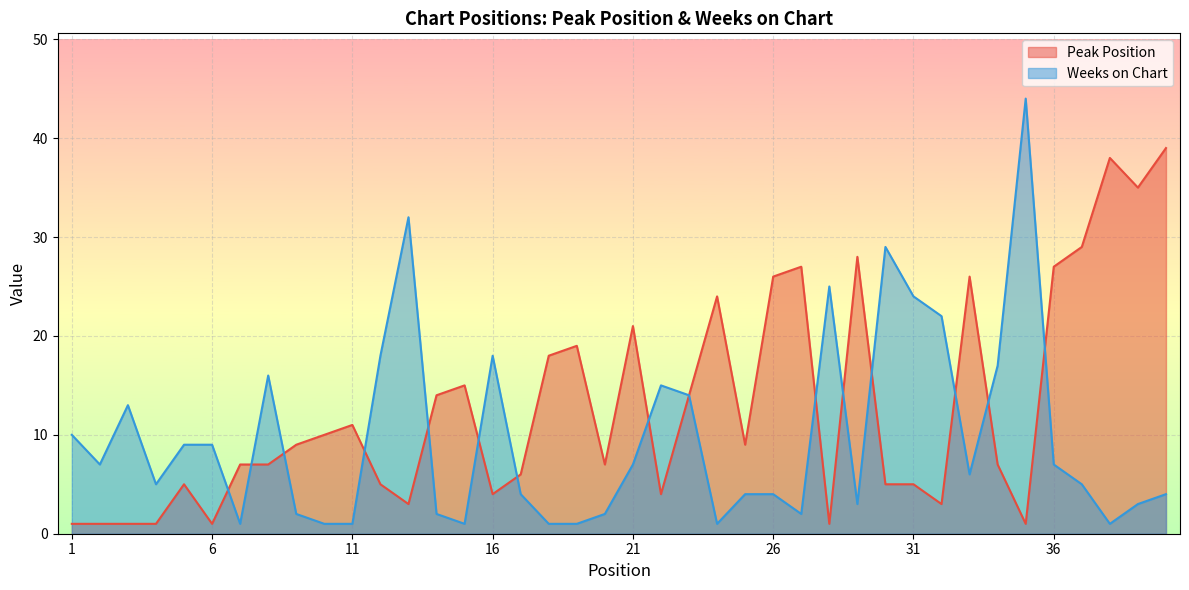

What is the difference between the Weeks on Chart values at 2 and 34?

10